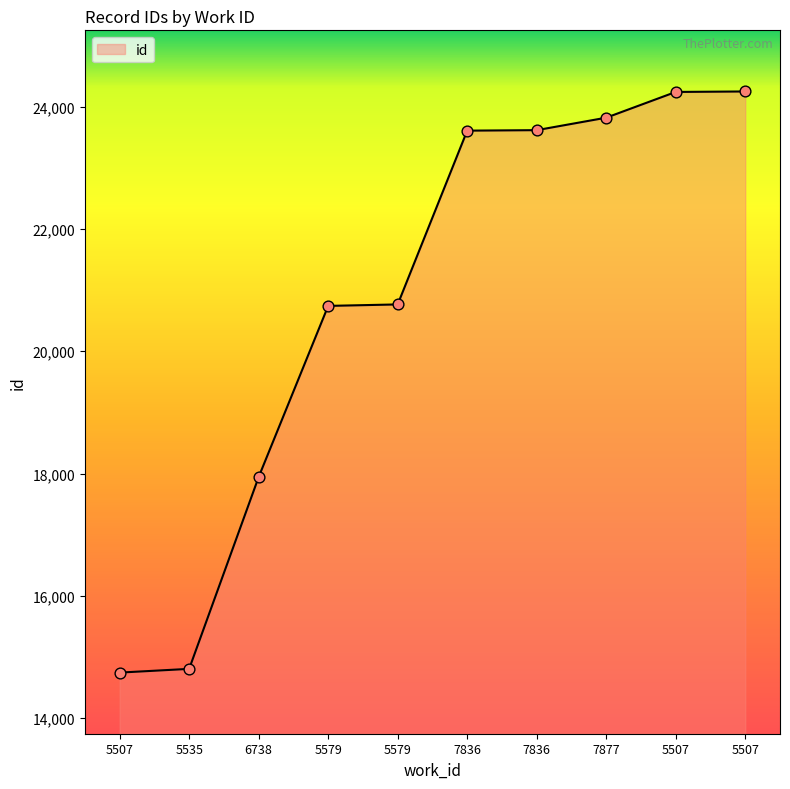

How many lines are shown in the chart?

1